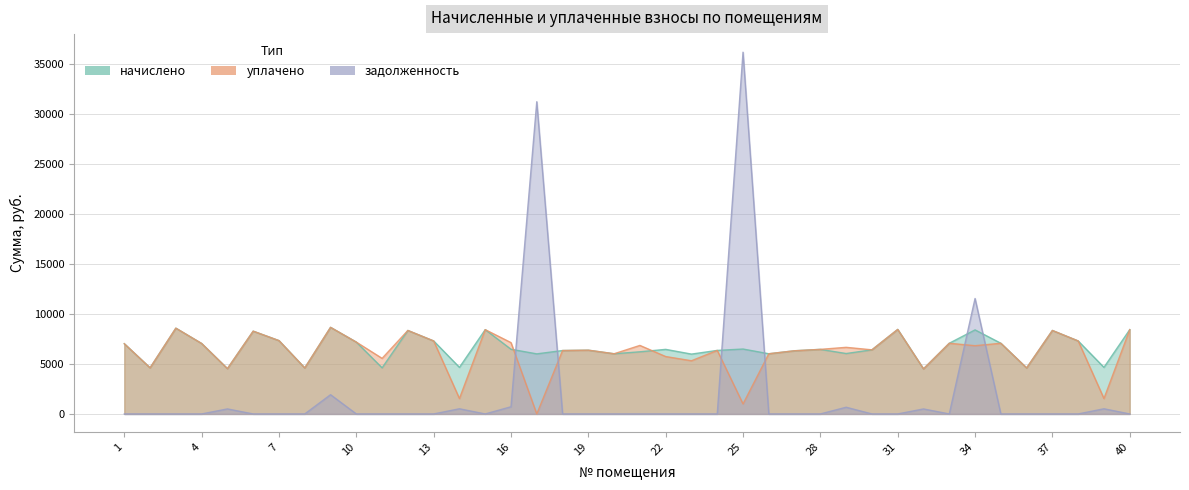

Which has a higher value, 17 or 40?

40